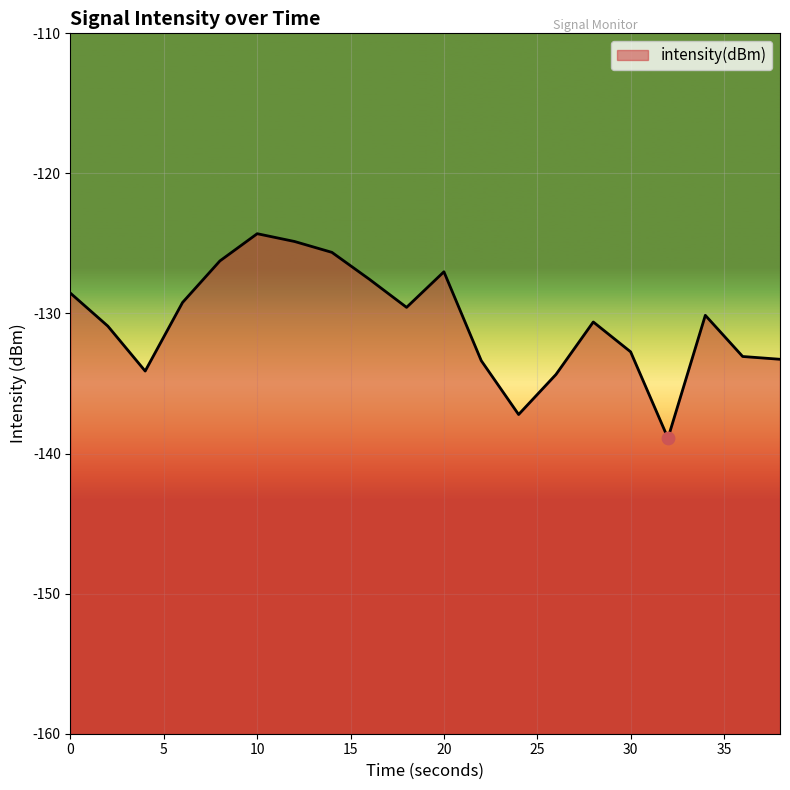

Between 32 and 10, which is larger?

10